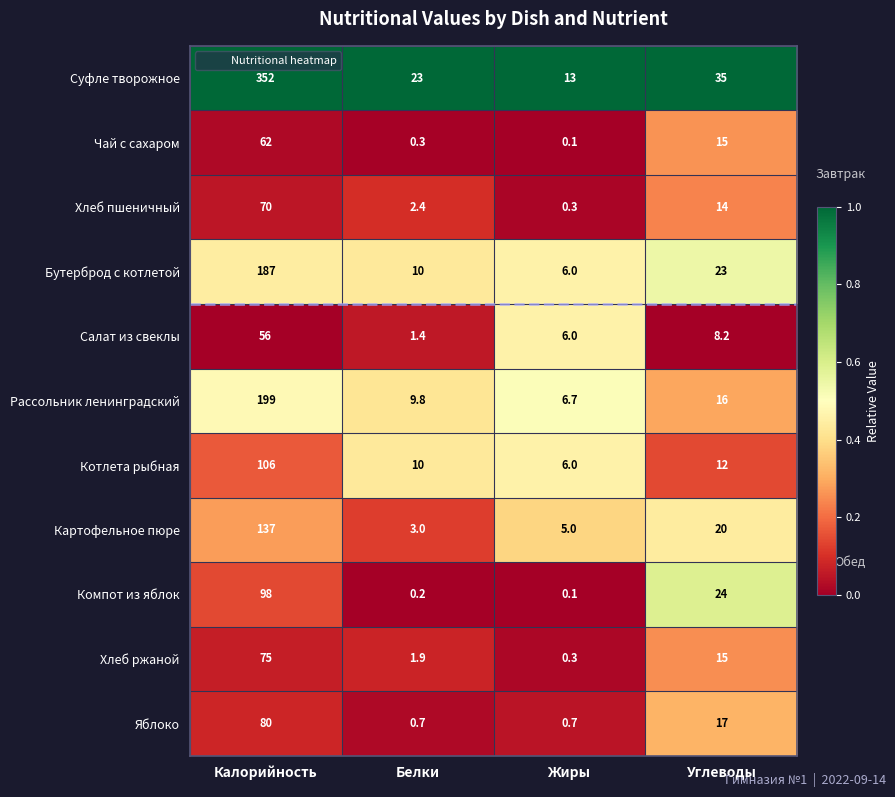

List the series in order of their peak value, lowest first.

Салат из свеклы, Чай с сахаром, Хлеб пшеничный, Хлеб ржаной, Яблоко, Компот из яблок, Котлета рыбная, Картофельное пюре, Бутерброд с котлетой, Рассольник ленинградский, Суфле творожное